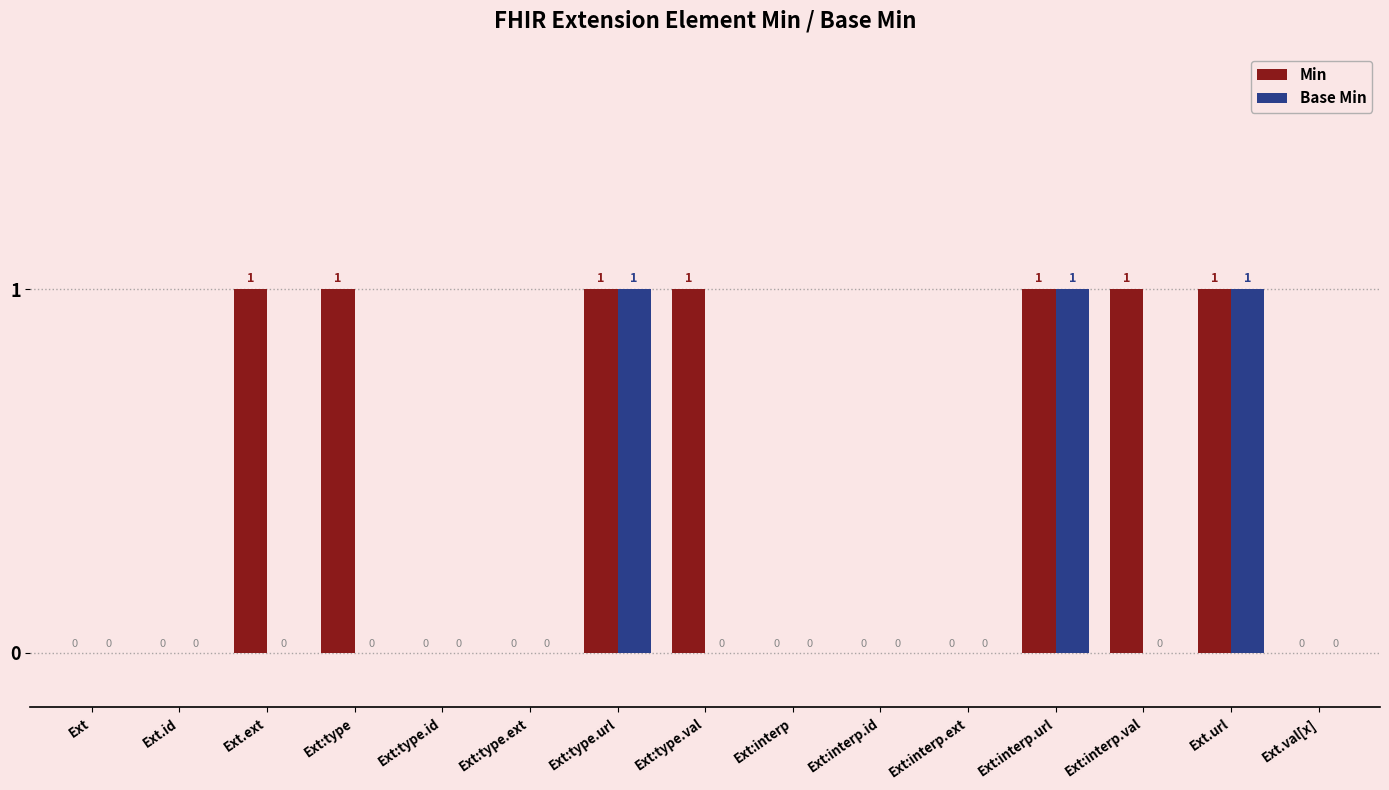

What is the sum of all Min values?

7